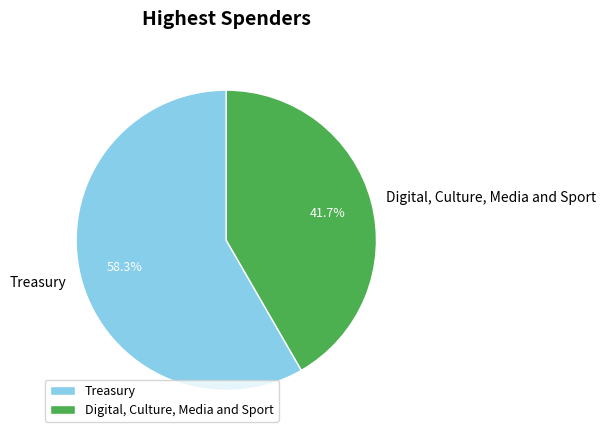

To the nearest percent, what is the difference between the Treasury and Digital, Culture, Media and Sport slice percentages?

17%